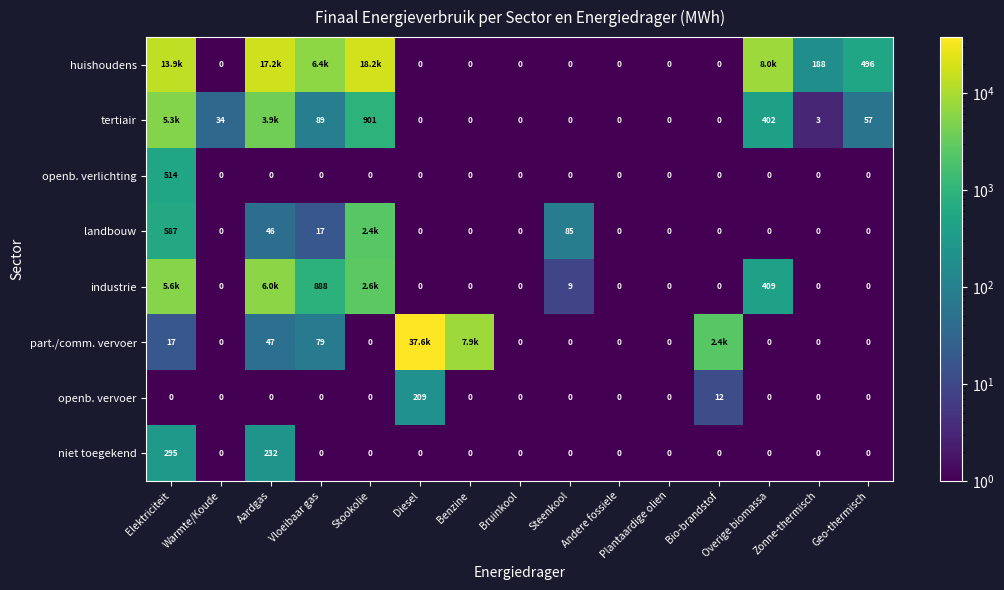

At which label is niet toegekend closest to 147?

Aardgas